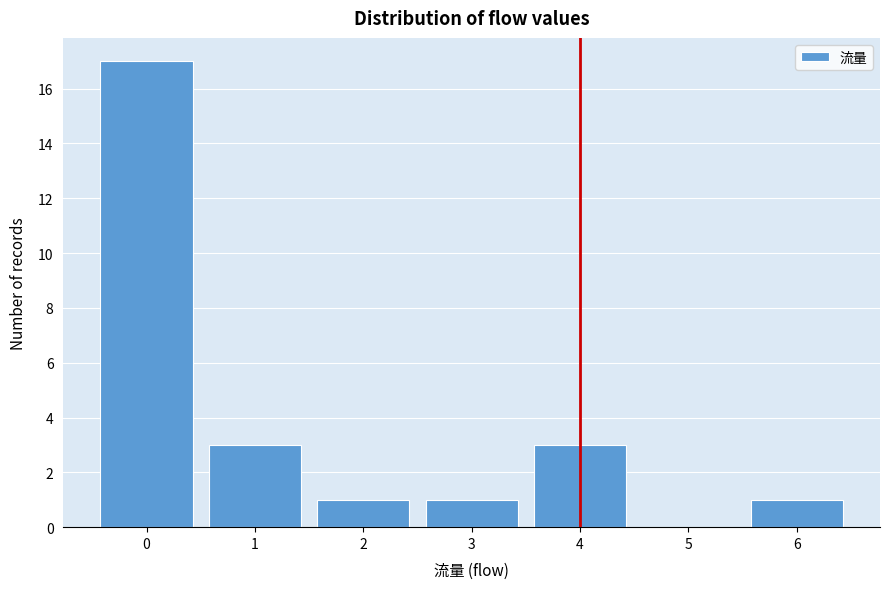

Reading left to right, list every bar in this chart as the range it spans on the x-axis followed by its height. The values are not printed on the chart, so give them approximately, as read against the axis.

-0.5 to 0.5: 17
0.5 to 1.5: 3
1.5 to 2.5: 1
2.5 to 3.5: 1
3.5 to 4.5: 3
4.5 to 5.5: 0
5.5 to 6.5: 1